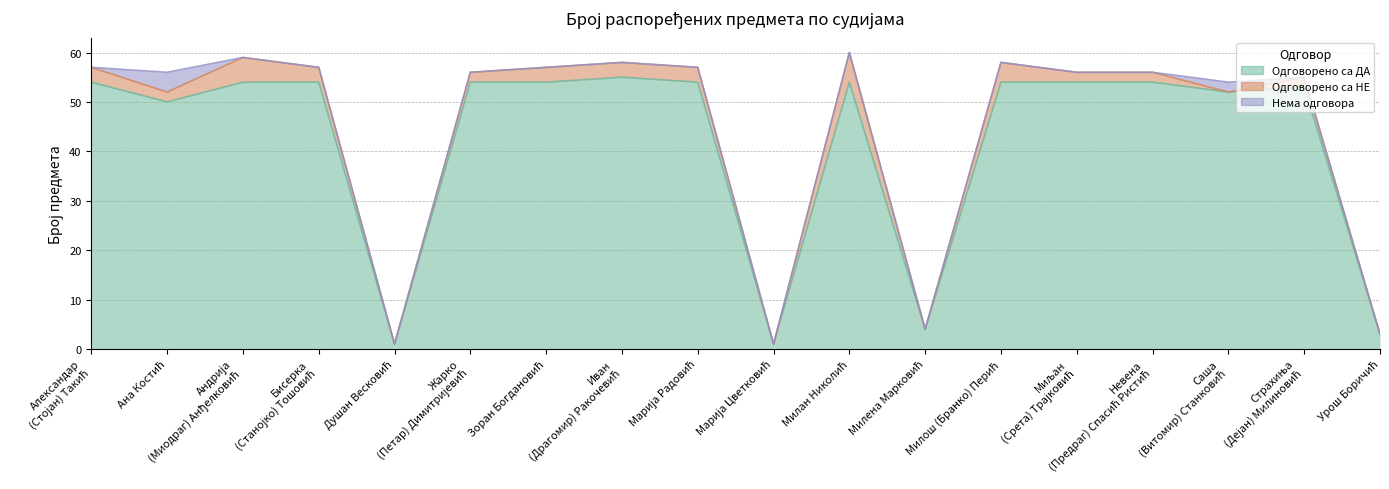

Which series has the widest spread of values?

Одговорено са ДА